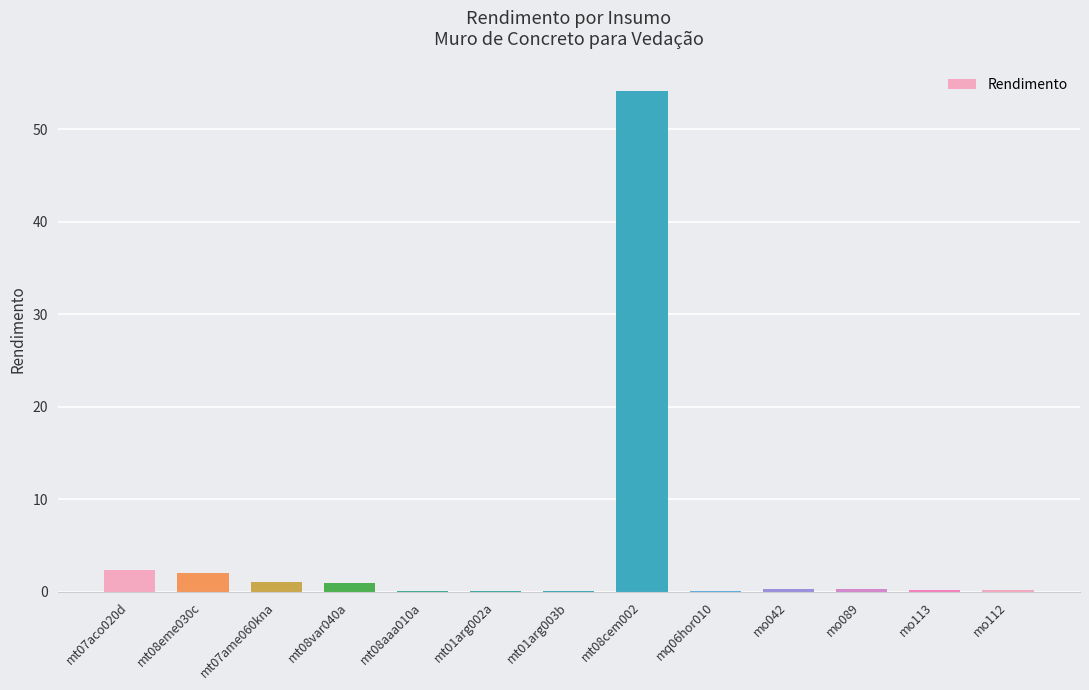

The value at mo112 is 0.2. True or false?

True